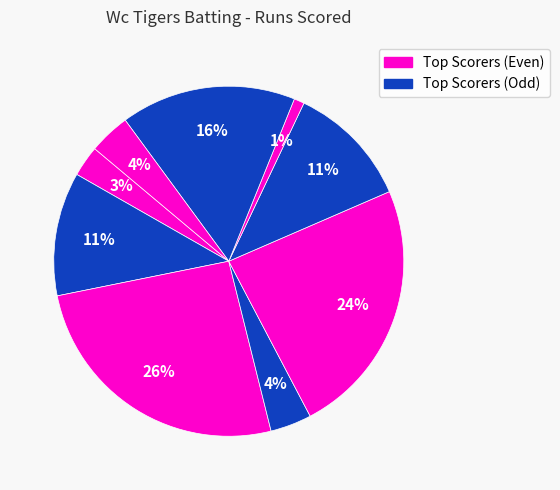

Count the number of slices in the pie.

9